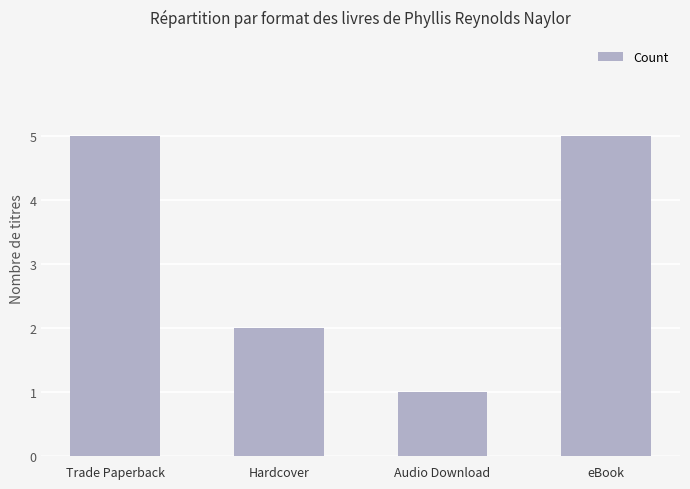

True or false: the data shows 8 at Trade Paperback.

False